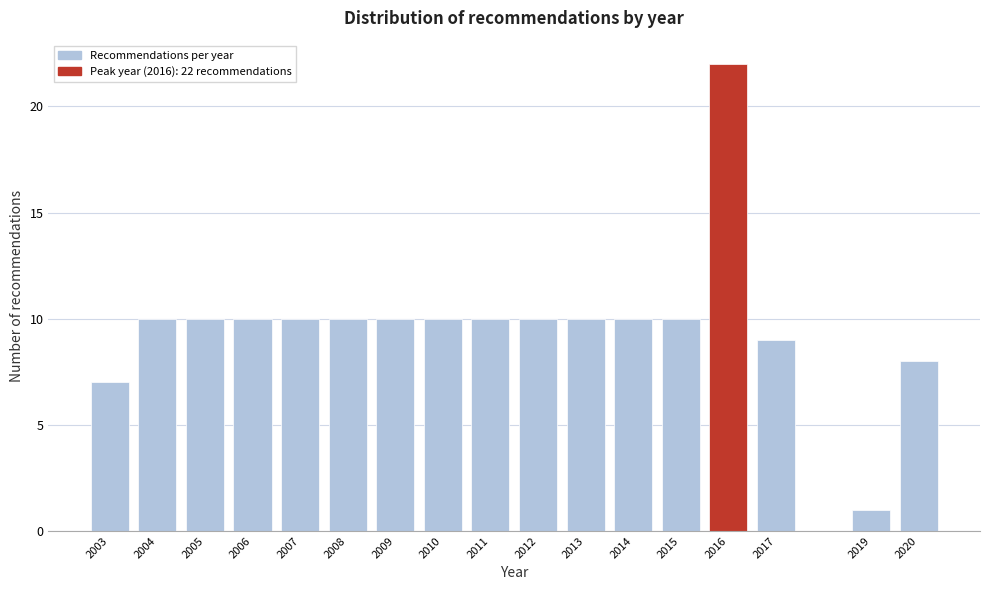

Reading right to left, what are all the values shown in this chart?

8	1	9	22	10	10	10	10	10	10	10	10	10	10	10	10	7